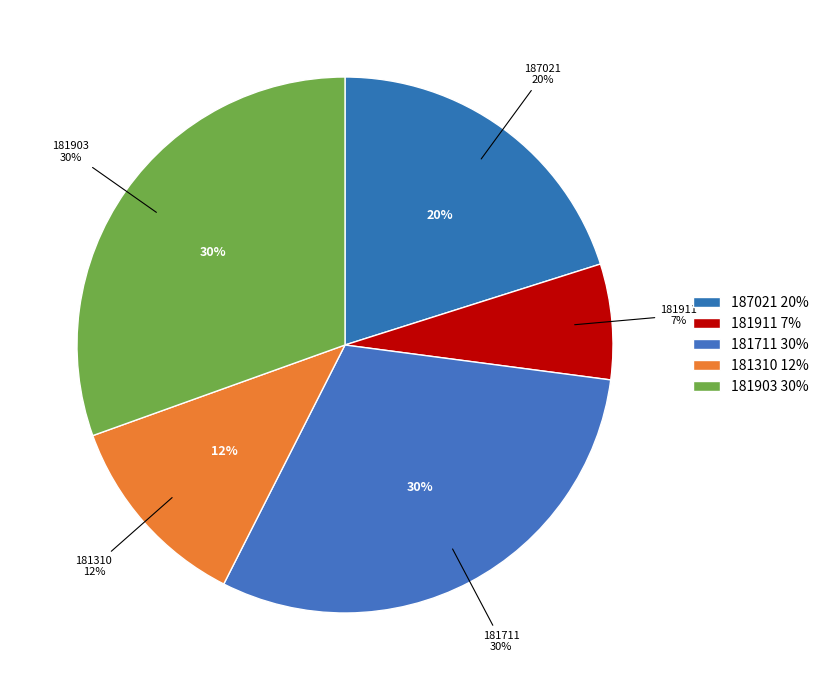

Approximately how many times larger is the value at 181903 compared to 181911?

4.4